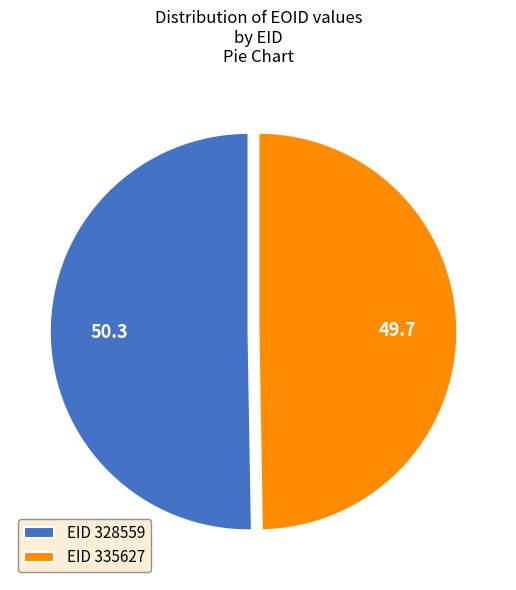

The EID 328559 slice represents 50% of the pie. True or false?

True